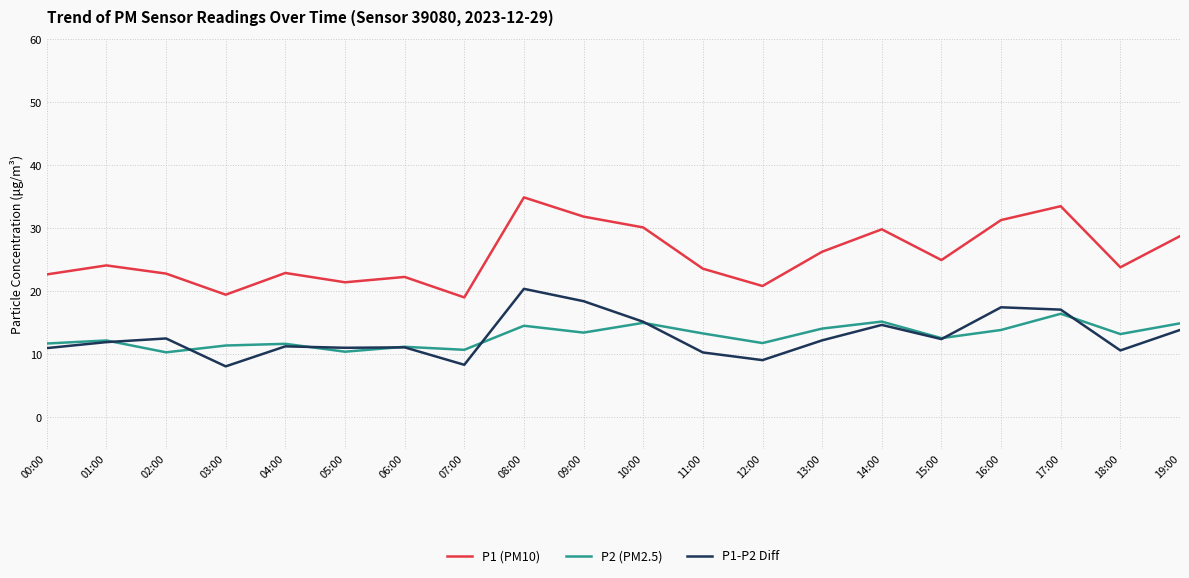

What is the maximum value for P1 (PM10)?

34.9